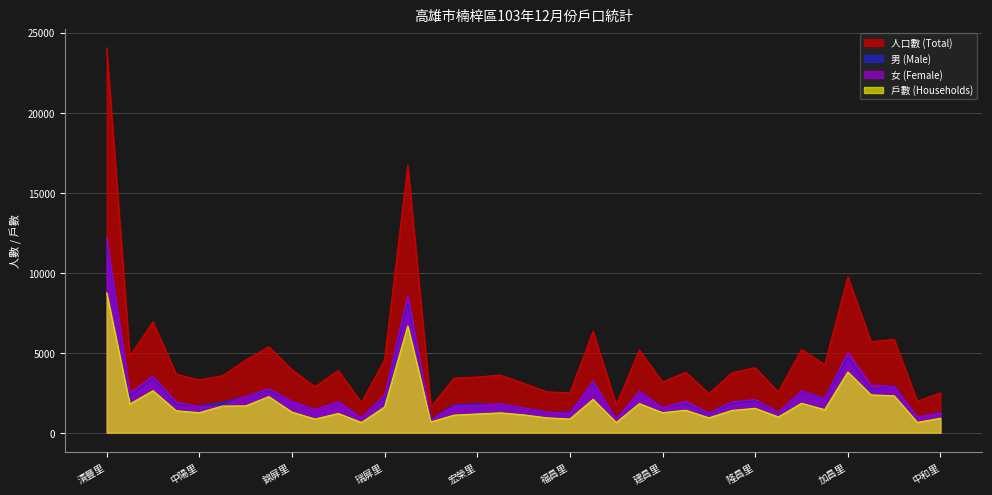

How many times do 女 (Female) and 男 (Male) cross each other?

17